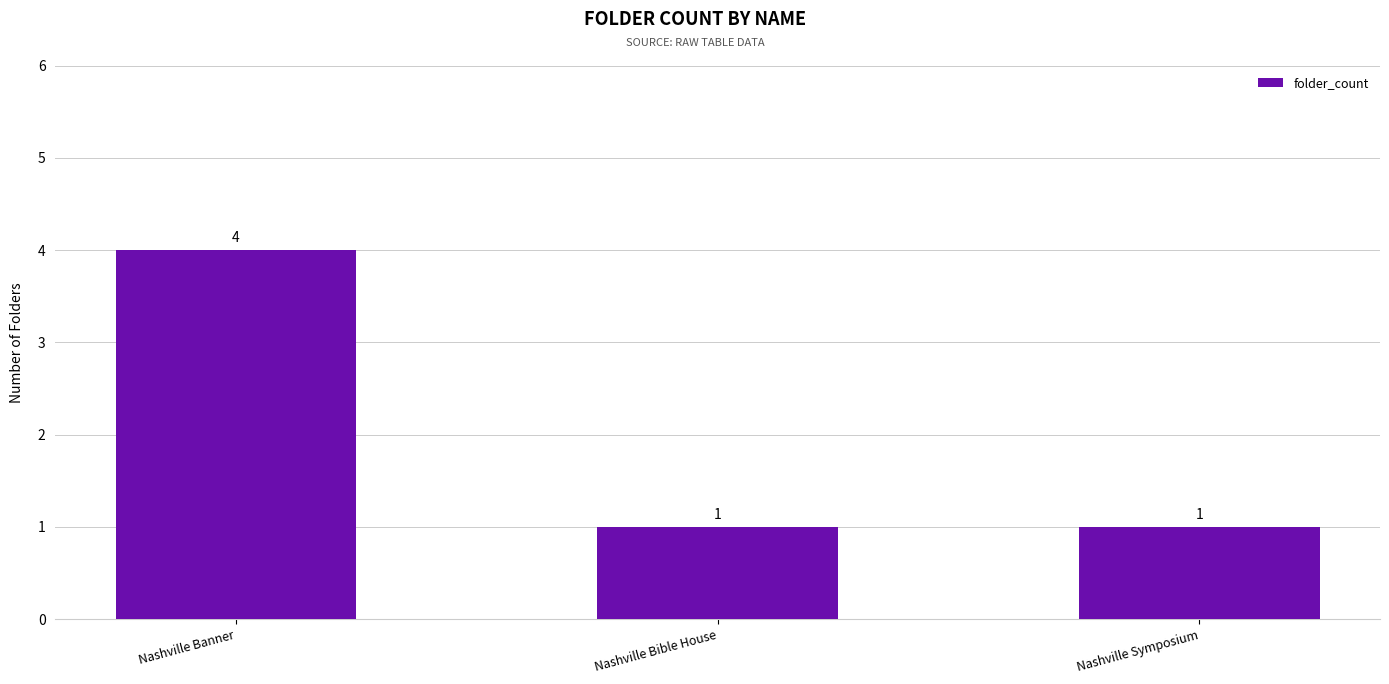

How many series are shown in this chart?

1